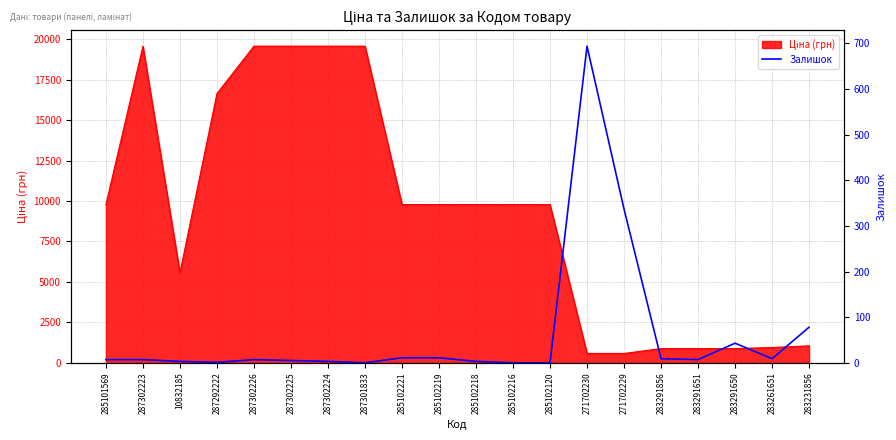

Rank the categories by value from highest to lowest.

271702230, 271702229, 283231856, 283291650, 285102221, 285102219, 283291856, 283261651, 285101569, 287302223, 287302226, 283291651, 287302225, 10832185, 287302224, 285102218, 287292222, 287301833, 285102216, 285102120